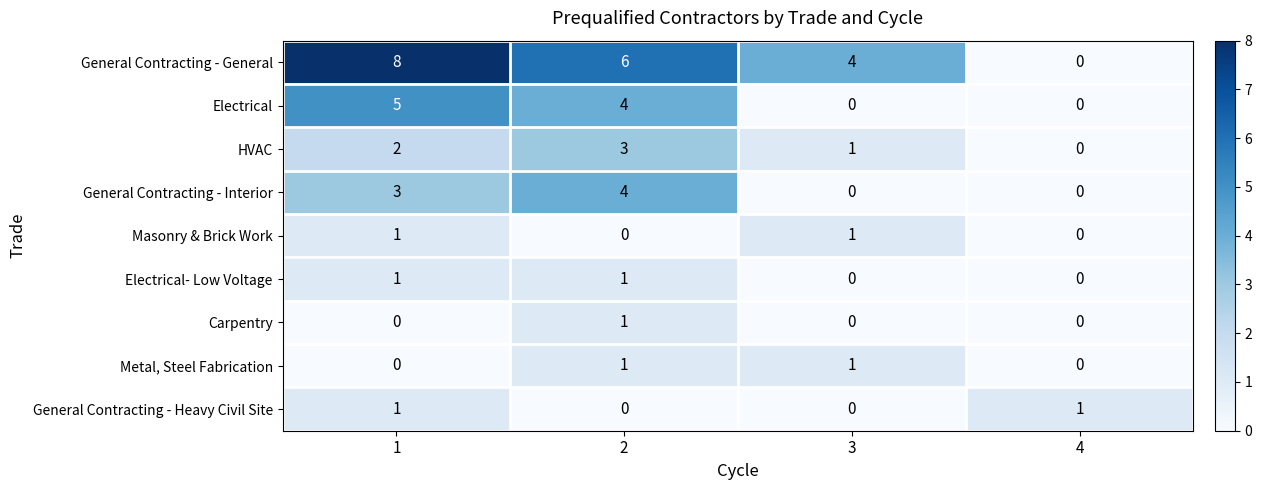

What is the sum of all General Contracting - Interior values?

7